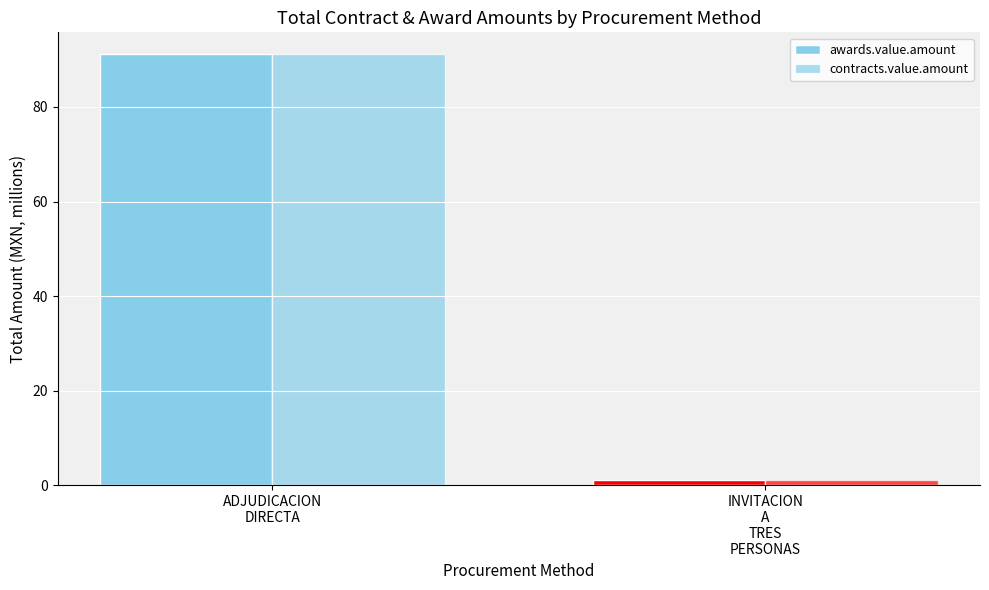

Does the chart contain stacked bars?

No